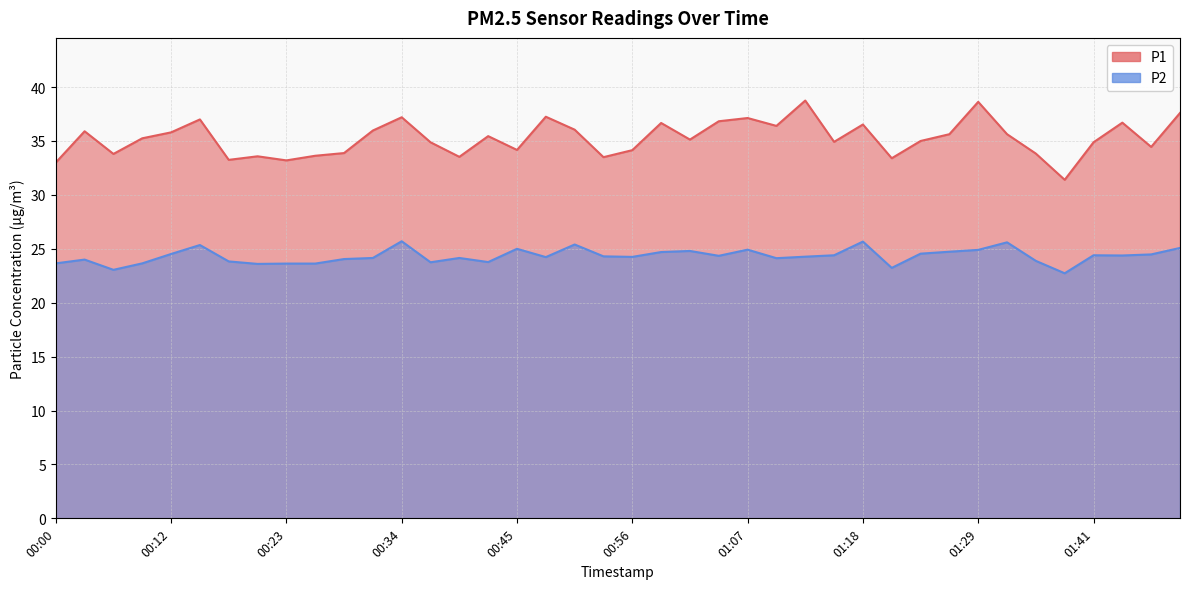

True or false: P1 has a value of 35.9 at 00:03.

True